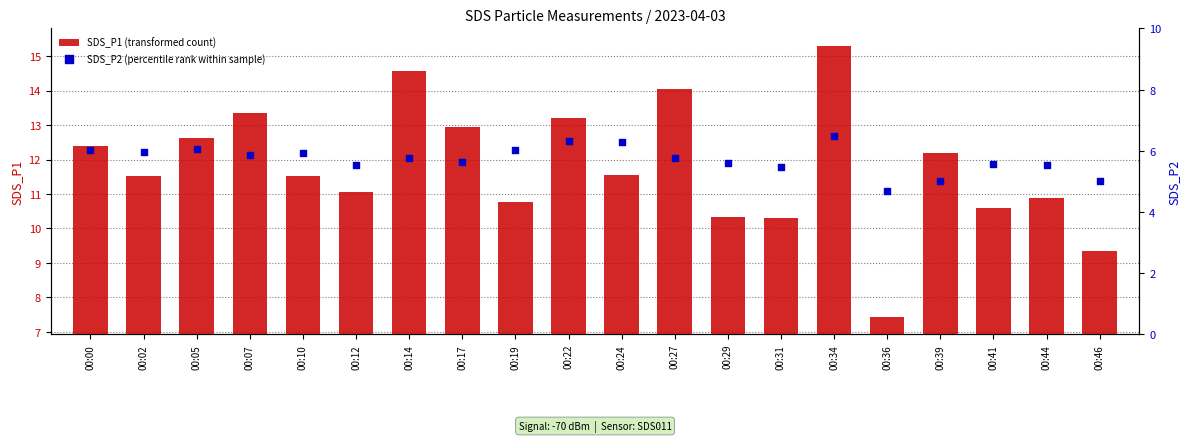

Which series has the widest spread of Y values?

SDS_P1 (transformed count)